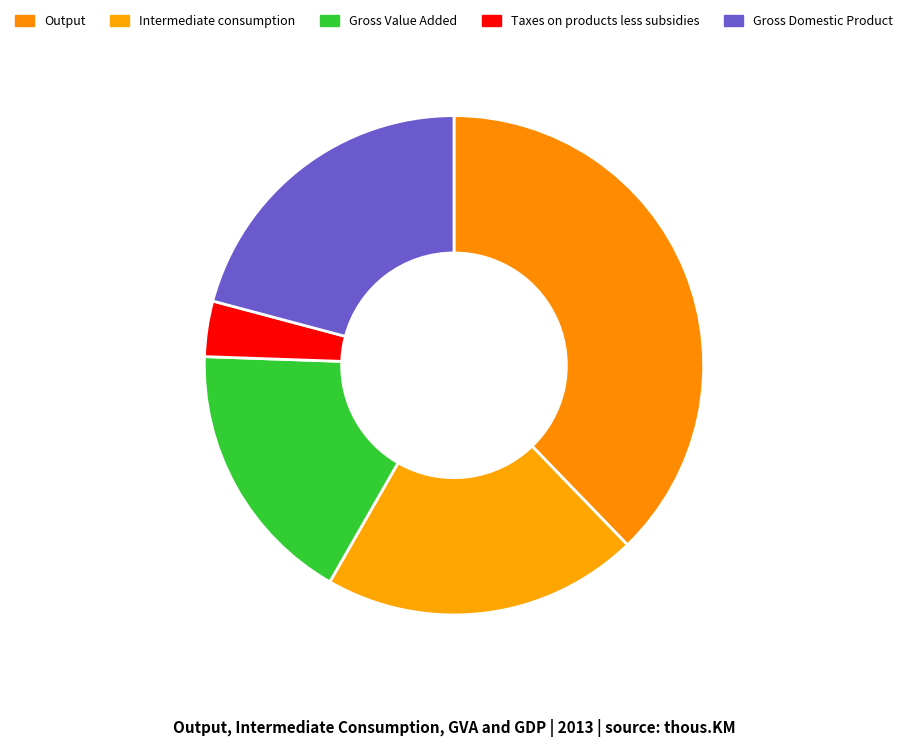

What portion of the pie excludes Gross Domestic Product?

79.1%